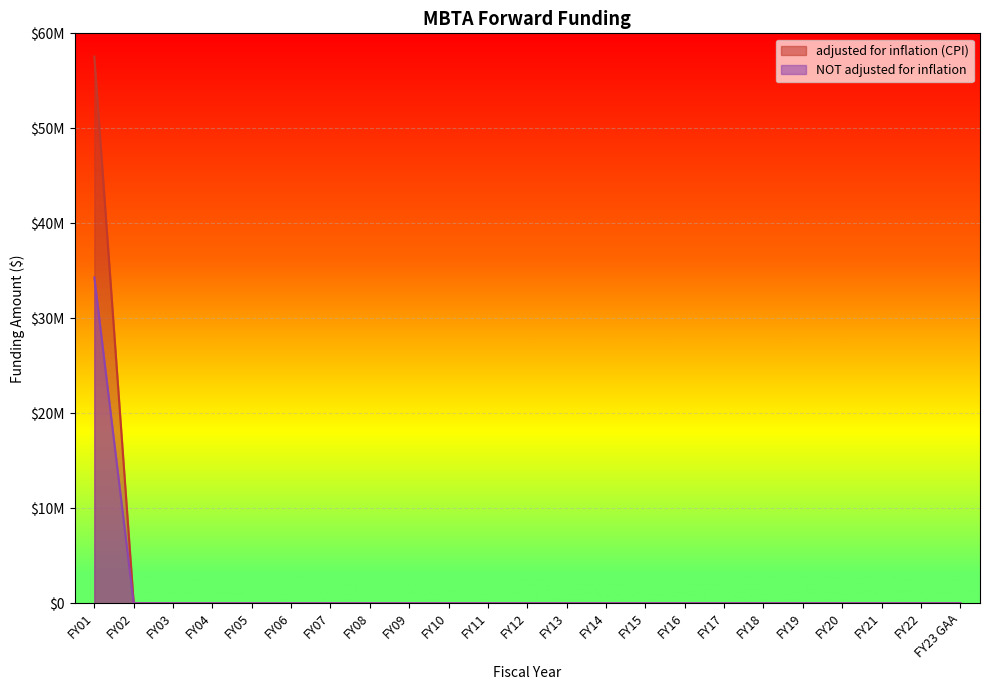

How many data points in adjusted for inflation (CPI) are above 0?

1